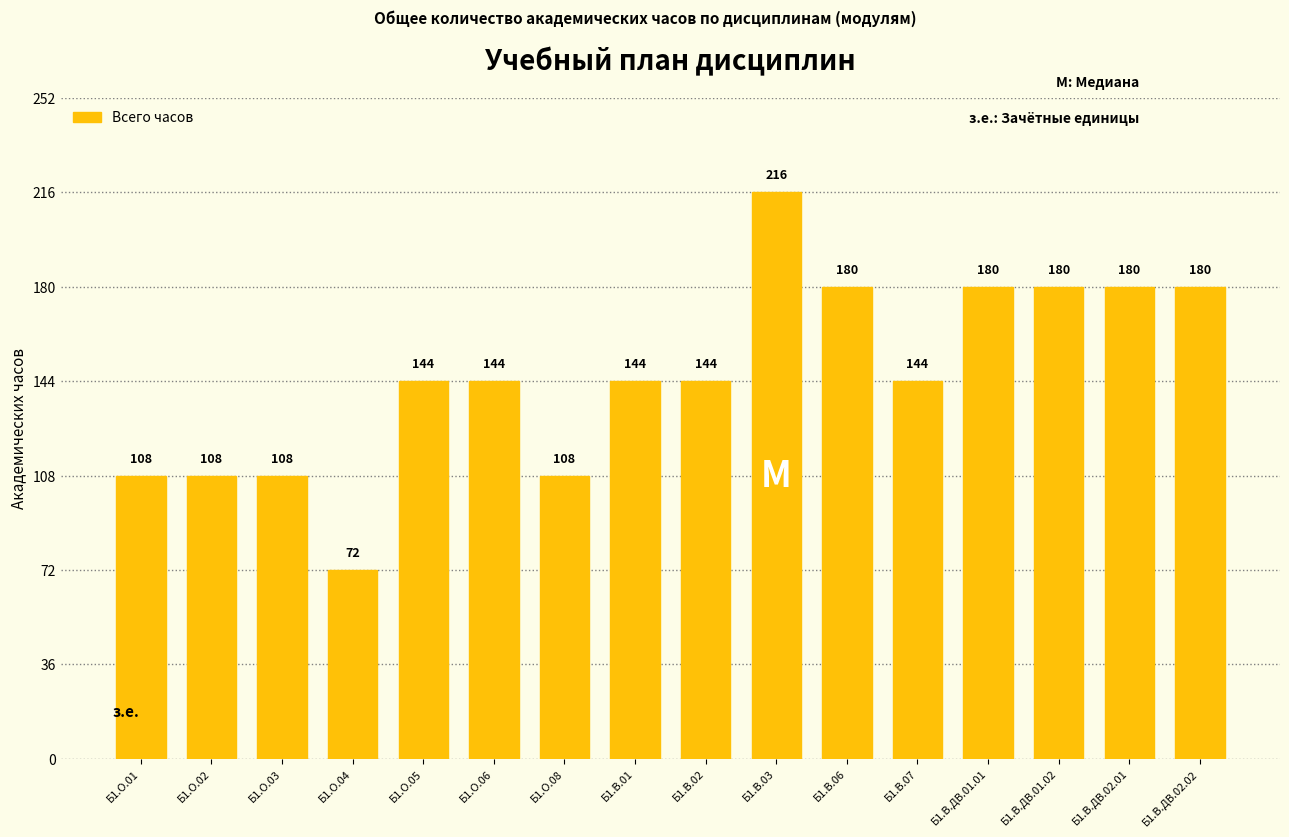

True or false: the data shows 60 at Б1.О.08.

False